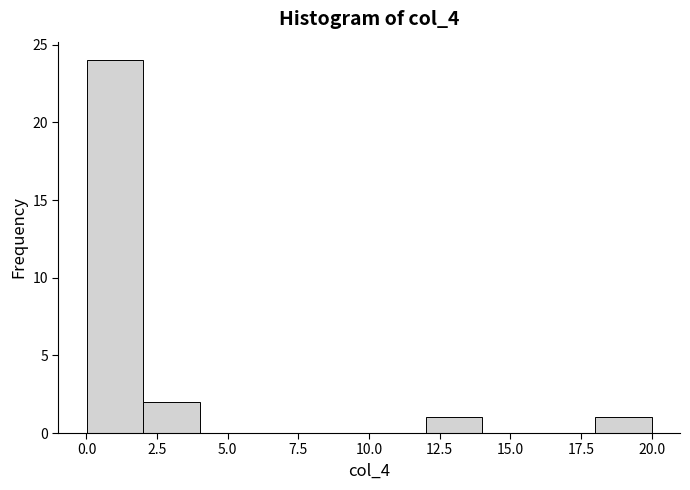

Around what value on the x-axis is the tallest bar? Give the approximate position of its centre, as read against the axis.

1.0